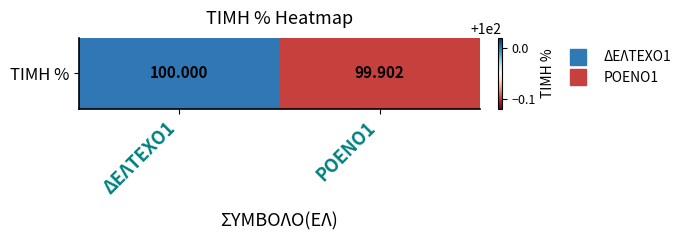

Rank the categories by value from lowest to highest.

ΡΟΕΝΟ1, ΔΕΛΤΕΧΟ1